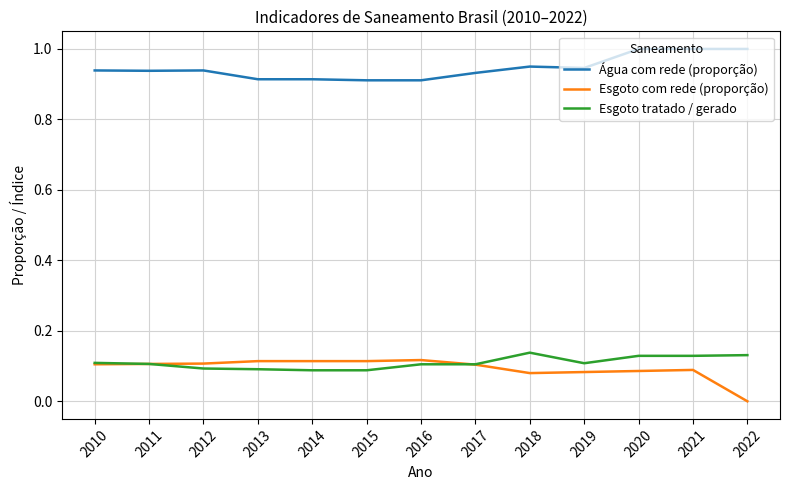

Which series has the largest total across all categories?

Água com rede (proporção)